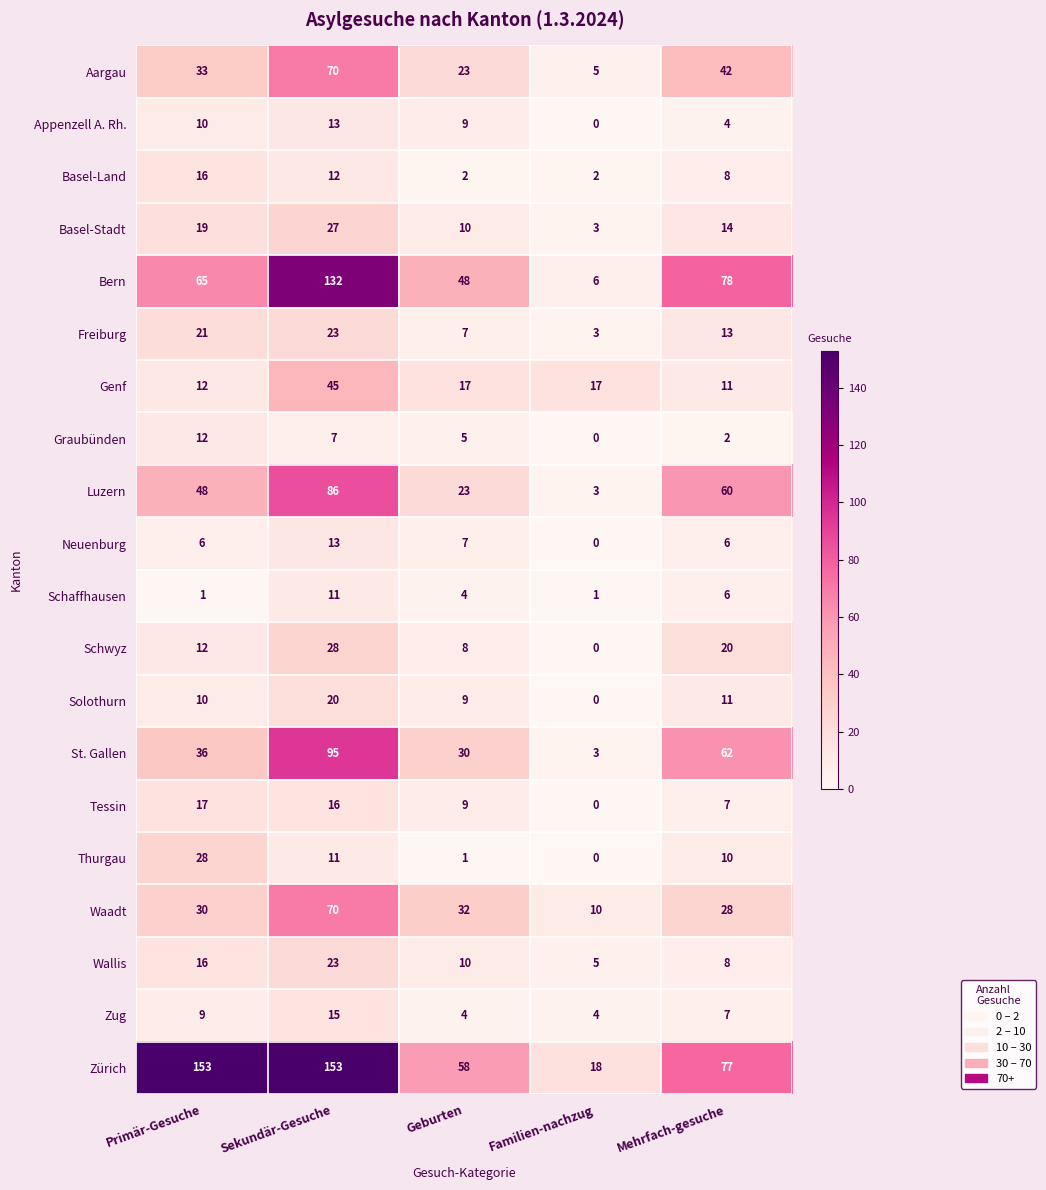

Where is St. Gallen nearest to the value 49?

Primär-Gesuche